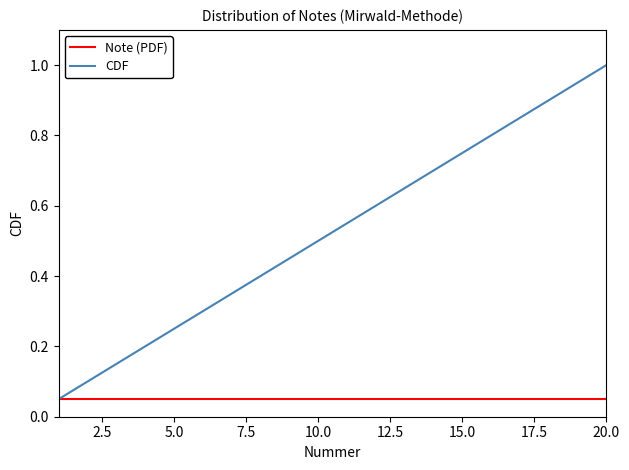

Rank the series by their average value, from highest to lowest.

CDF, Note (PDF)